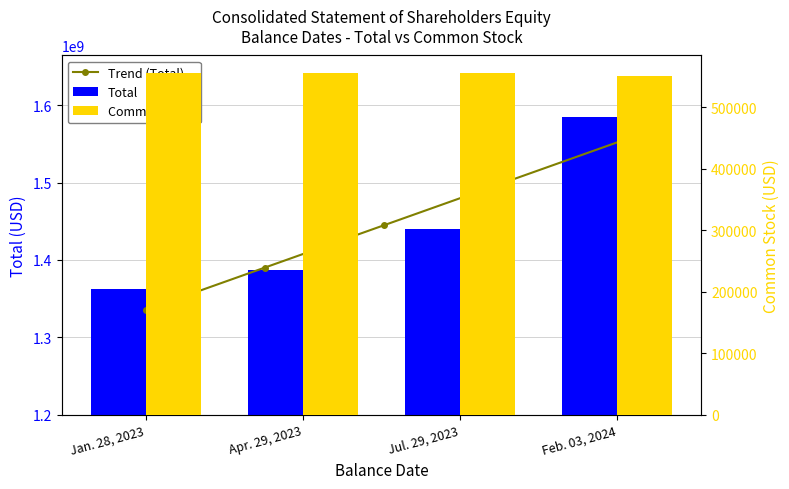

What is the label of the 1st bar from the right?

Feb. 03, 2024